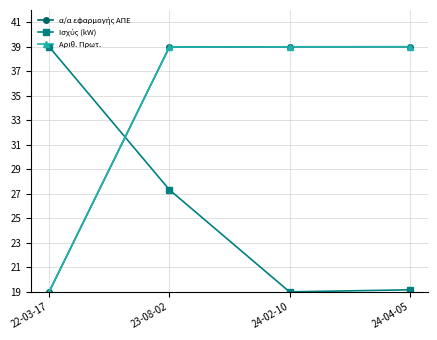

What position from the left is 24-02-10?

3